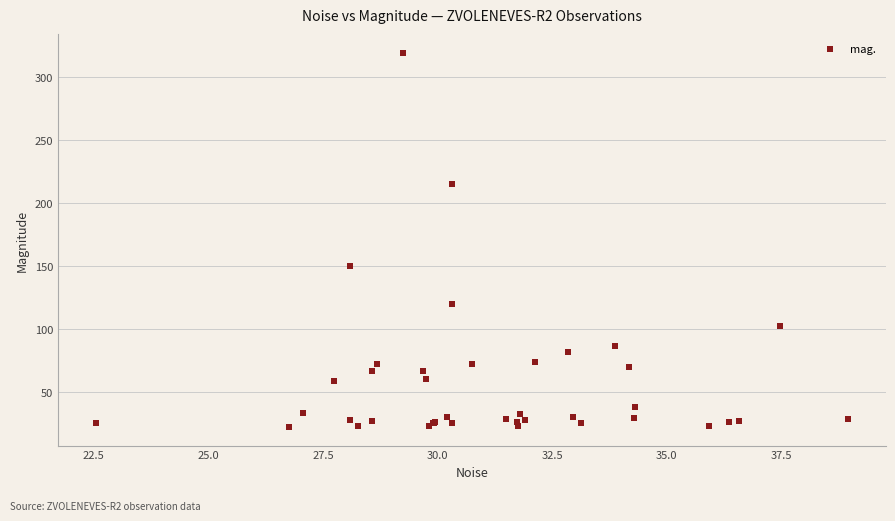

What Y value in the scatter plot is closest to 170?

150.3